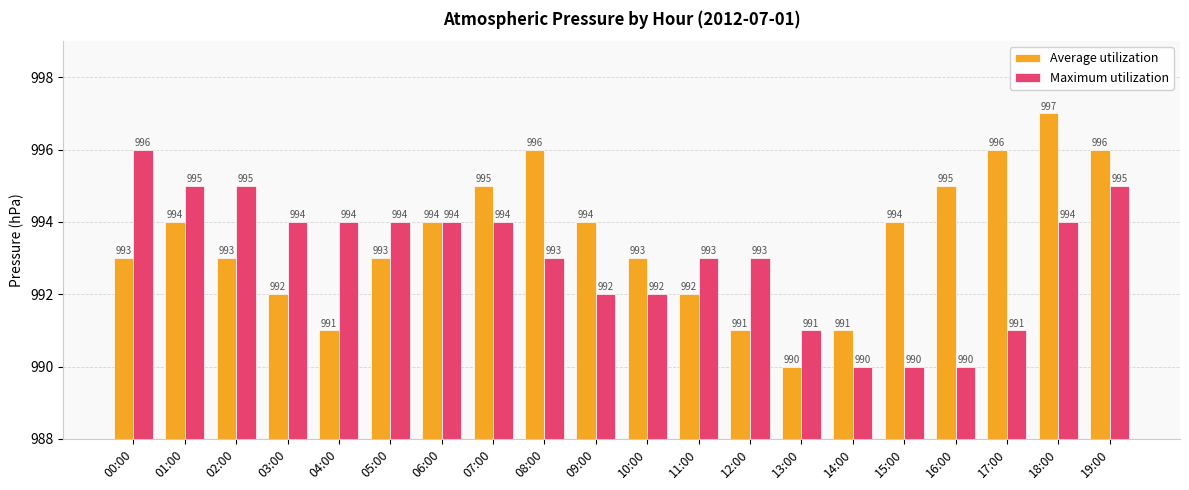

Where does the Maximum utilization series first go above 994?

00:00